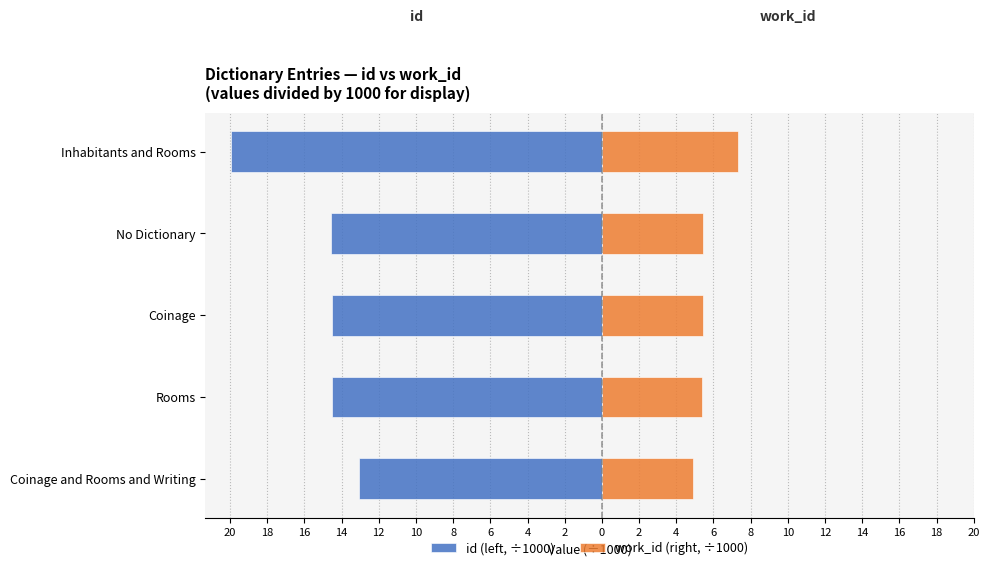

How many bars are there in each group?

2